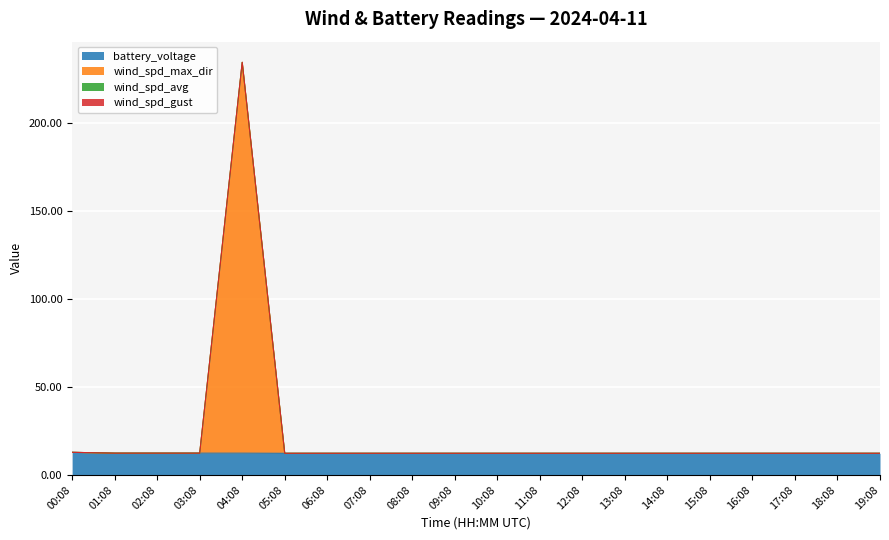

The value of battery_voltage at 04:08 is 12.4. True or false?

True